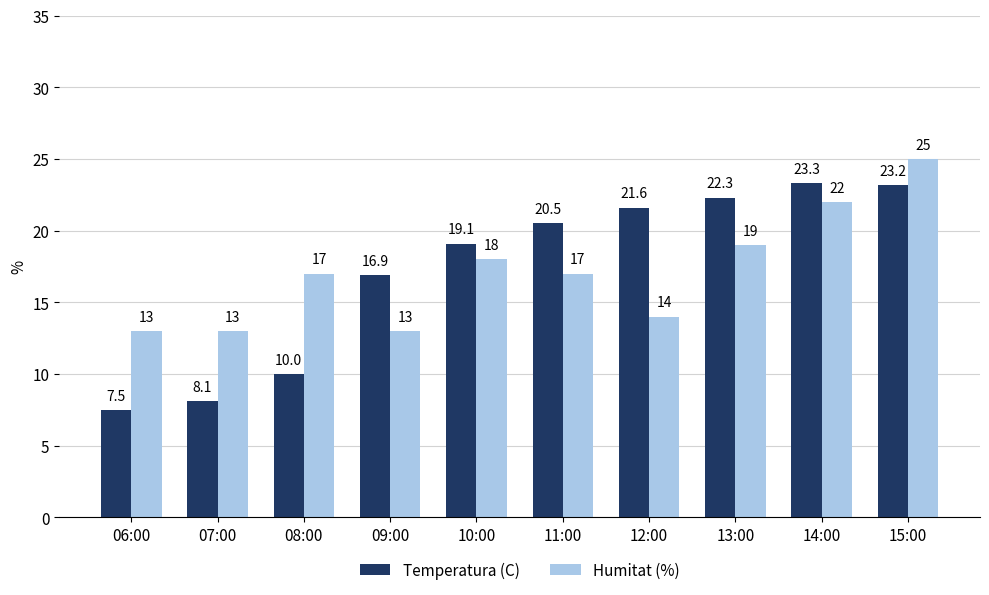

Reading left to right, transcribe all the data shown in this chart.

Temperatura (C): 7.5	8.1	10.0	16.9	19.1	20.5	21.6	22.3	23.3	23.2
Humitat (%): 13.0	13.0	17.0	13.0	18.0	17.0	14.0	19.0	22.0	25.0